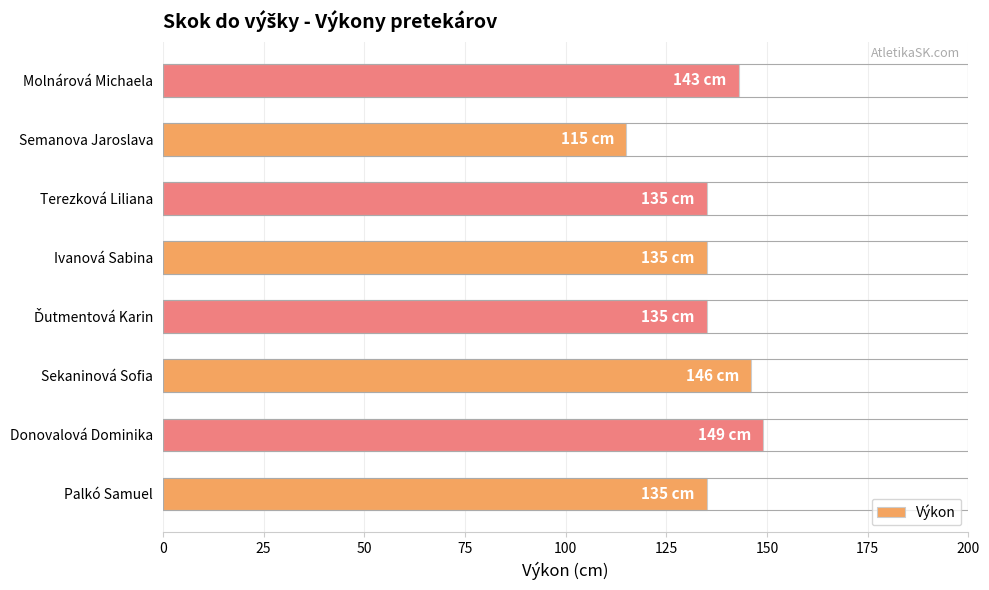

Read the value at Terezková Liliana.

135